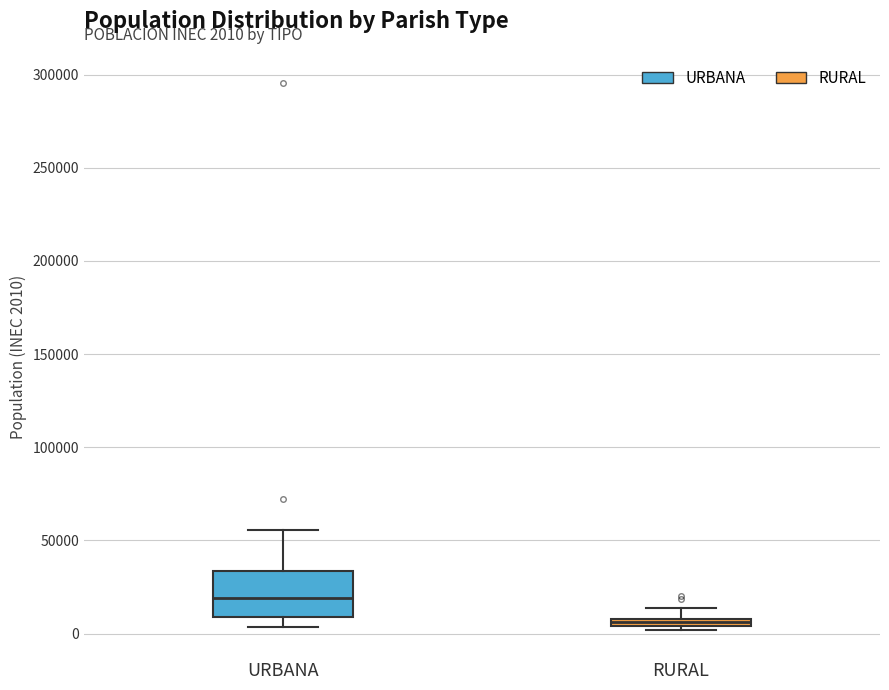

Which box has the lowest median line?

RURAL